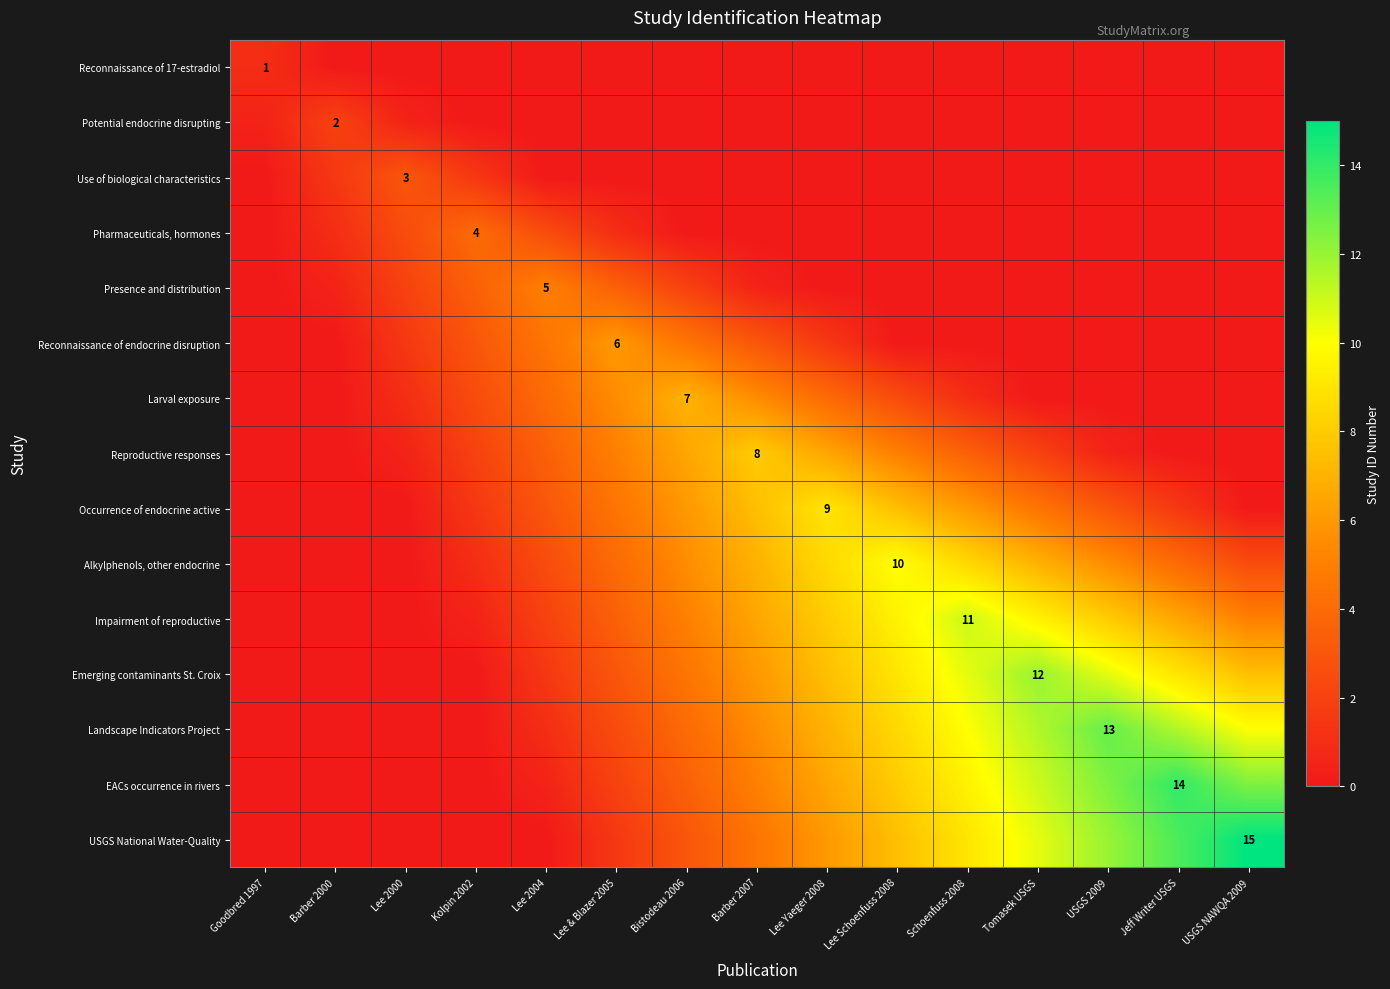

What is the sum of the Alkylphenols, other endocrine values at Bistodeau 2006 and USGS NAWQA 2009?

8.0